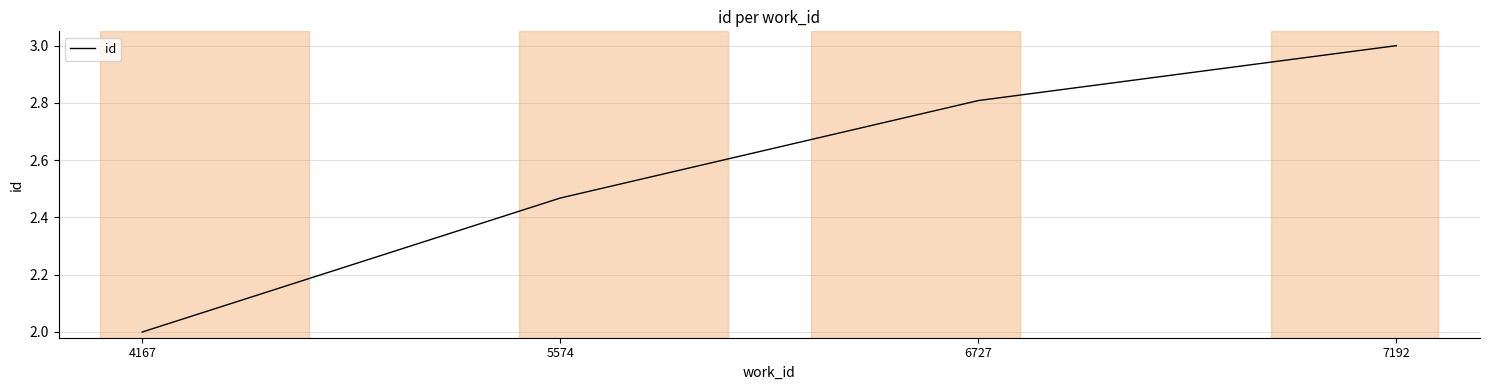

Rank the categories by value from lowest to highest.

4167, 5574, 6727, 7192